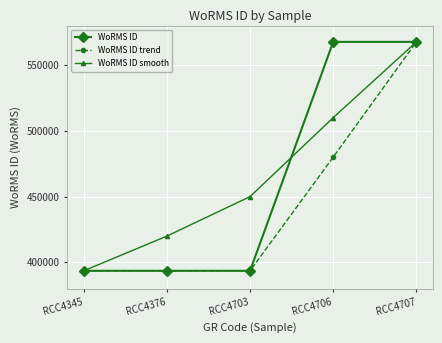

What is the maximum value for WoRMS ID?

567587